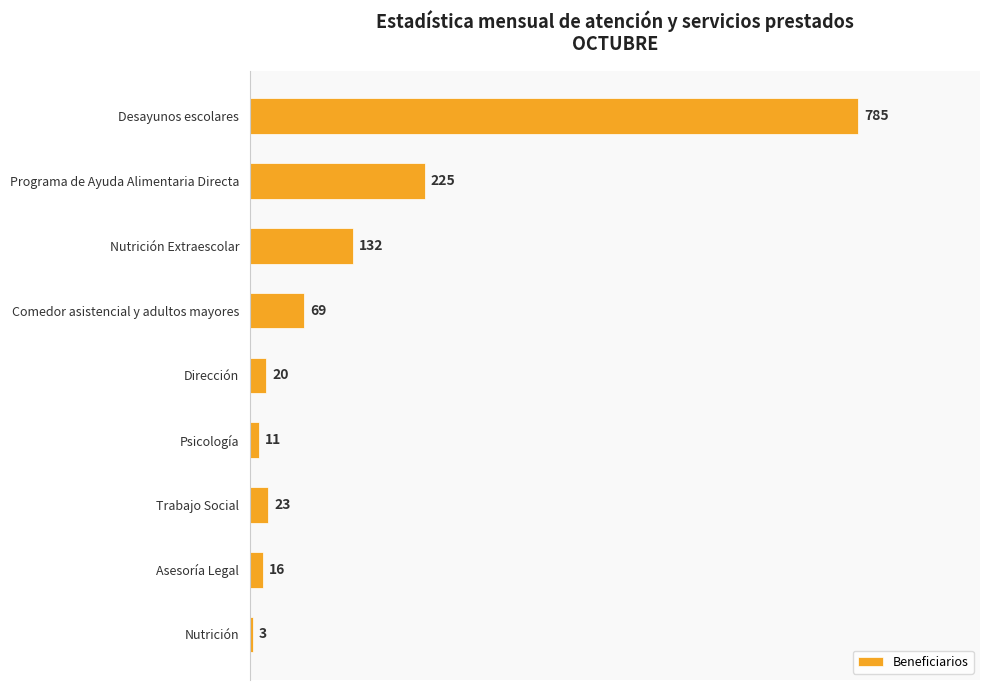

Rank the categories by value from highest to lowest.

Desayunos escolares, Programa de Ayuda Alimentaria Directa, Nutrición Extraescolar, Comedor asistencial y adultos mayores, Trabajo Social, Dirección, Asesoría Legal, Psicología, Nutrición